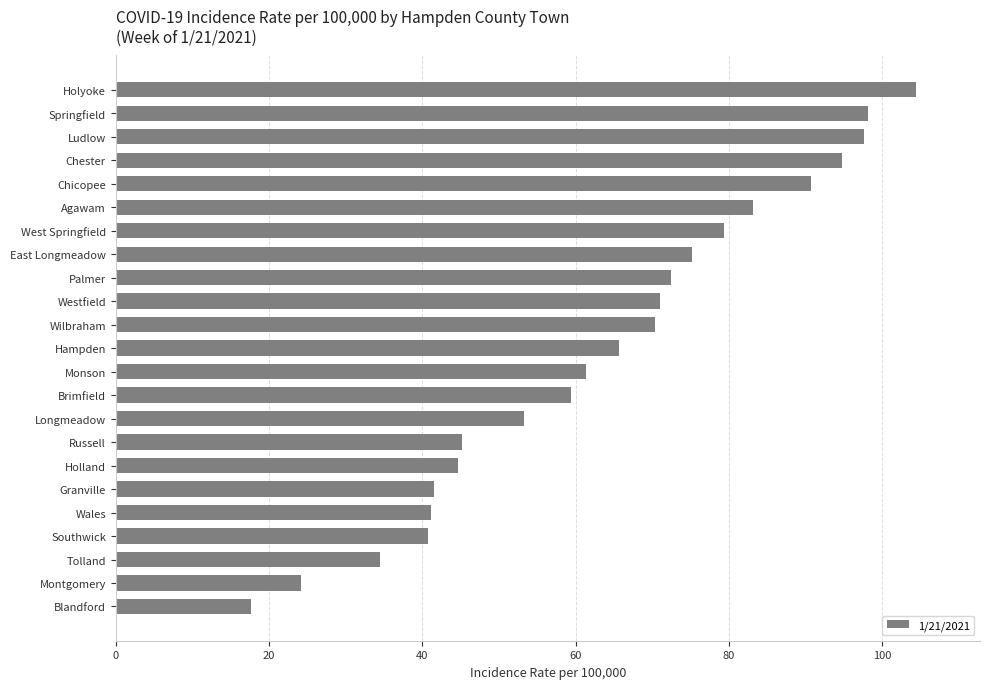

What is the difference between the maximum and second lowest values?

80.2